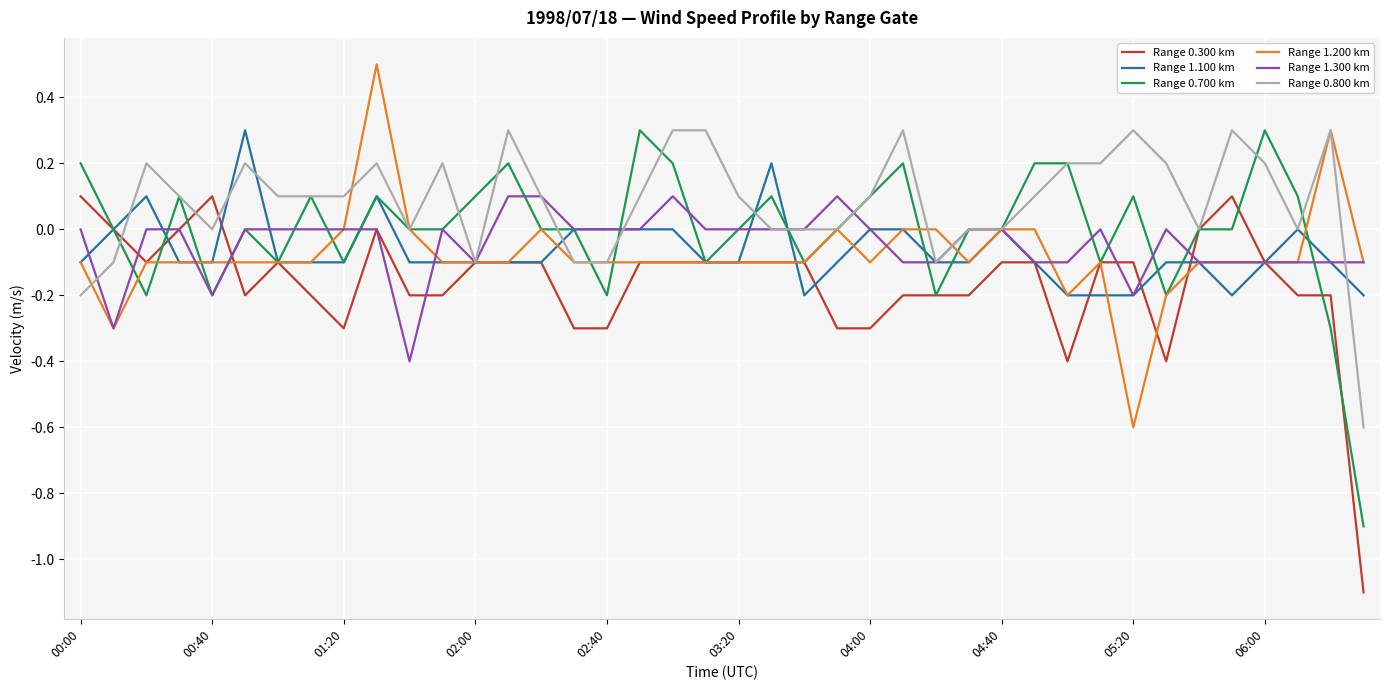

Which series has the largest total across all categories?

Range 0.800 km